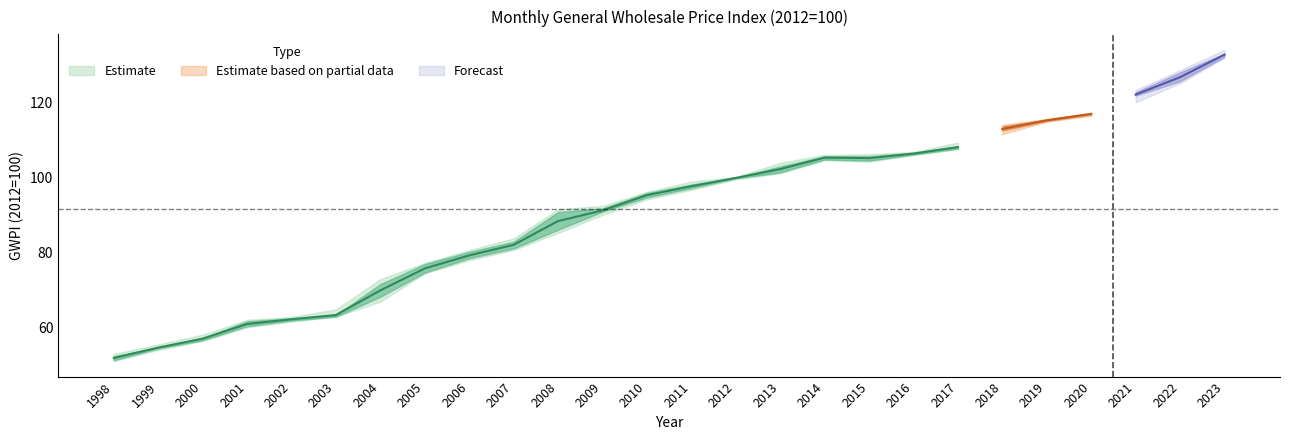

What is the greatest value displayed?

134.1